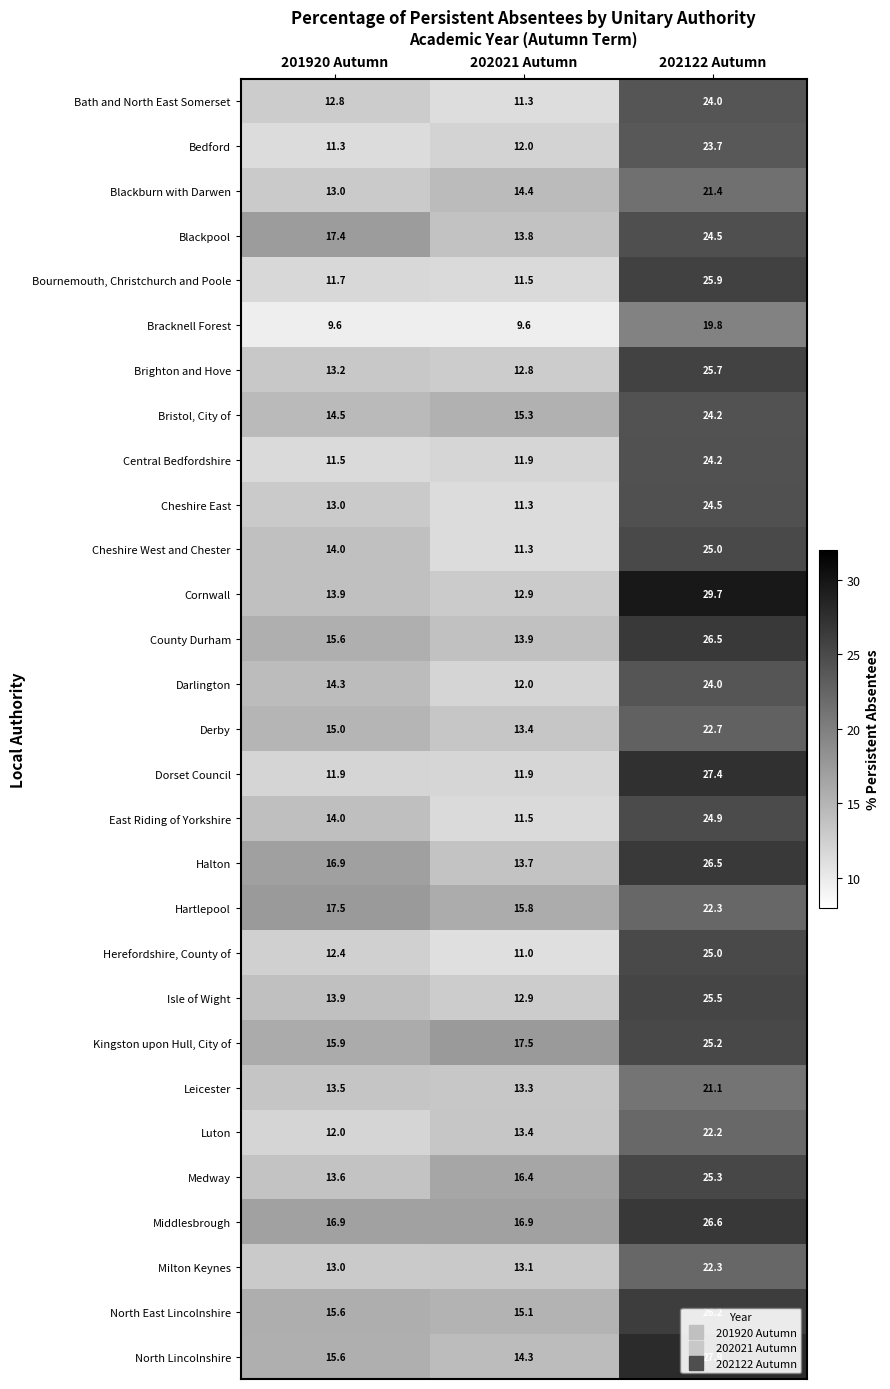

How many data points does each series have?

3